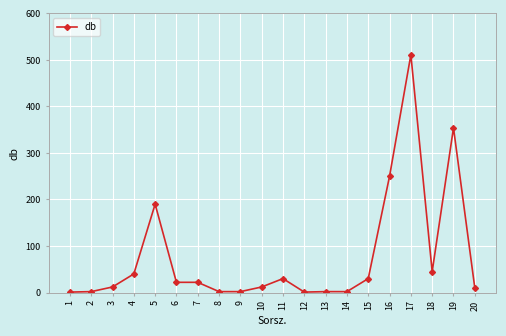

True or false: the data has more than 0 interior local peaks.

True